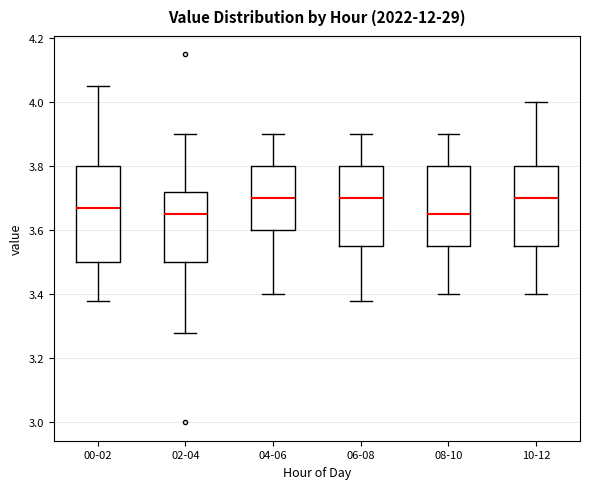

Reading left to right, transcribe this box plot: for each box, give where its median line is, the range the box spans, and where its two whiskers end, as read against the y-axis. The values are not printed on the chart, so give them approximately, as read against the axis.

00-02: median 3.68, box 3.50 to 3.80, whiskers 3.38 to 4.06
02-04: median 3.66, box 3.50 to 3.72, whiskers 3.28 to 3.90
04-06: median 3.70, box 3.60 to 3.80, whiskers 3.40 to 3.90
06-08: median 3.70, box 3.56 to 3.80, whiskers 3.38 to 3.90
08-10: median 3.66, box 3.56 to 3.80, whiskers 3.40 to 3.90
10-12: median 3.70, box 3.56 to 3.80, whiskers 3.40 to 4.00